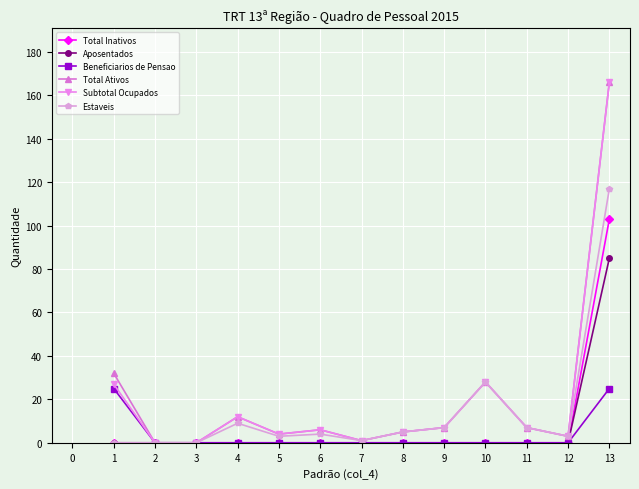

Reading left to right, list all the values displayed in this chart.

Total Inativos: 0	0	0	0	0	0	0	0	0	0	0	0	103
Aposentados: 0	0	0	0	0	0	0	0	0	0	0	0	85
Beneficiarios de Pensao: 25	0	0	0	0	0	0	0	0	0	0	0	25
Total Ativos: 32	0	0	12	4	6	1	5	7	28	7	3	166
Subtotal Ocupados: 27	0	0	12	4	6	1	5	7	28	7	3	166
Estaveis: 0	0	0	9	3	4	1	5	7	28	7	3	117